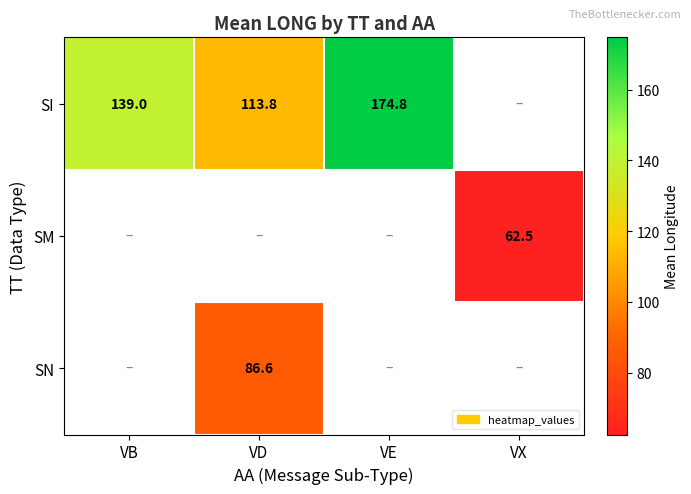

Is the value of SI at VB greater than the value of SN at VD?

Yes